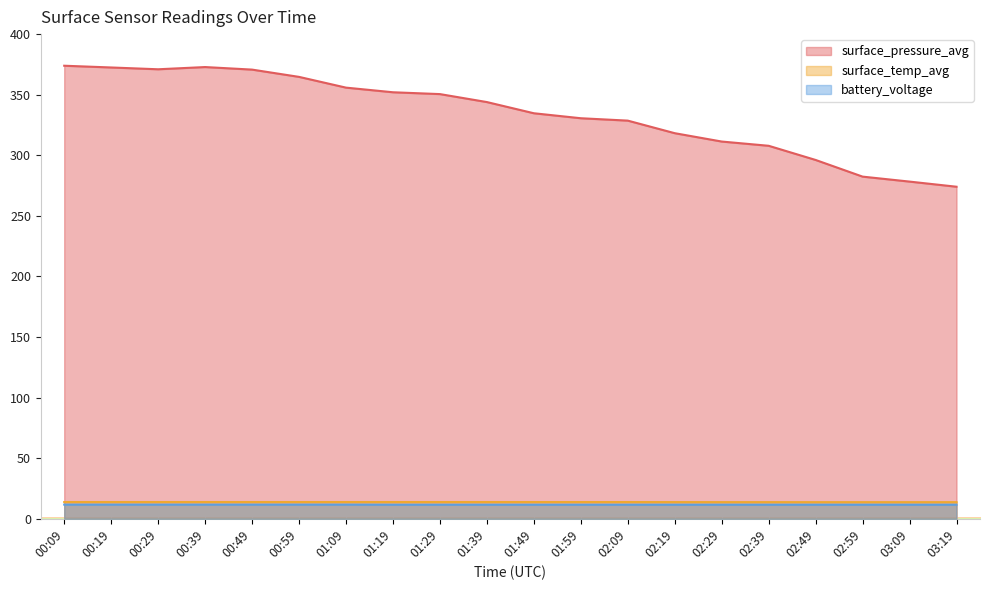

Is the value of battery_voltage at 02:39 greater than the value of surface_temp_avg at 02:49?

No